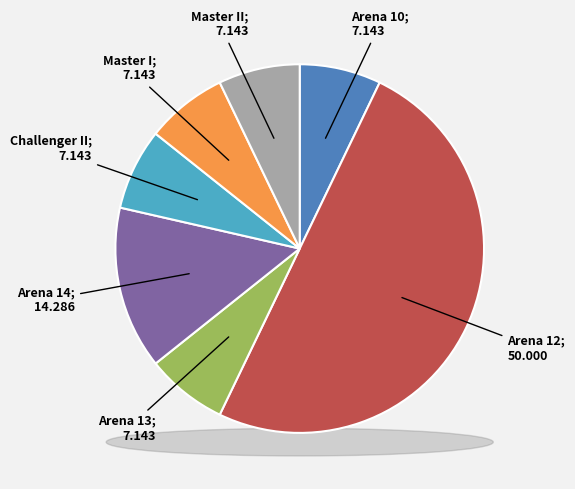

Is there a majority slice in this chart?

No